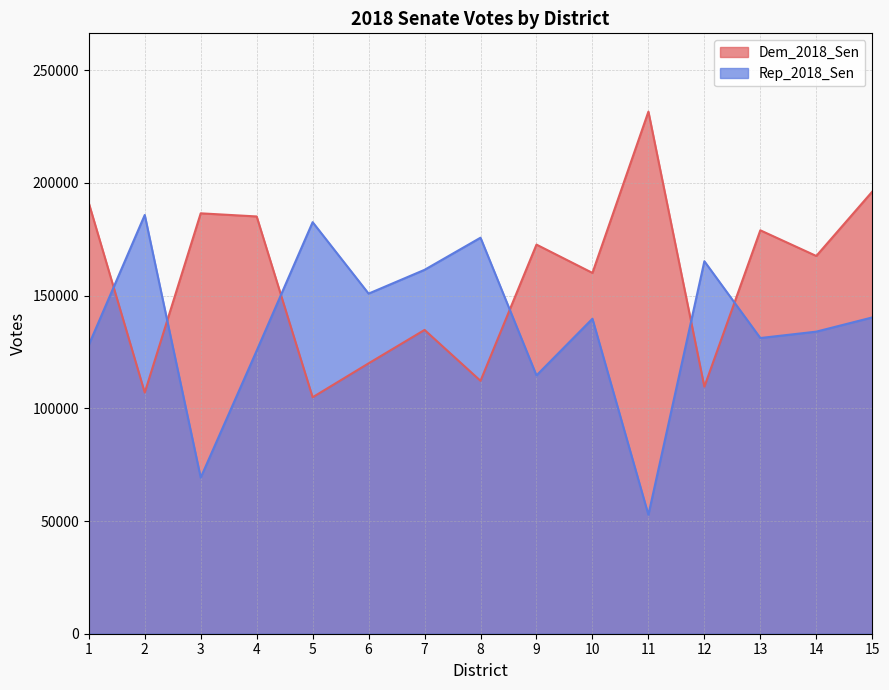

What is the greatest value displayed?

231656